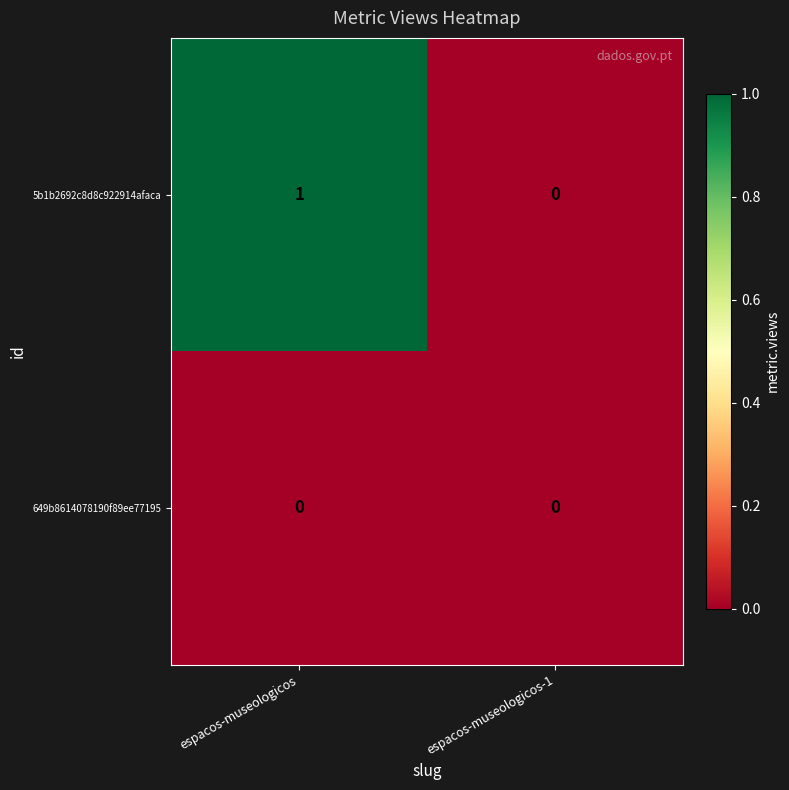

The value of 5b1b2692c8d8c922914afaca at espacos-museologicos-1 is 1. True or false?

False